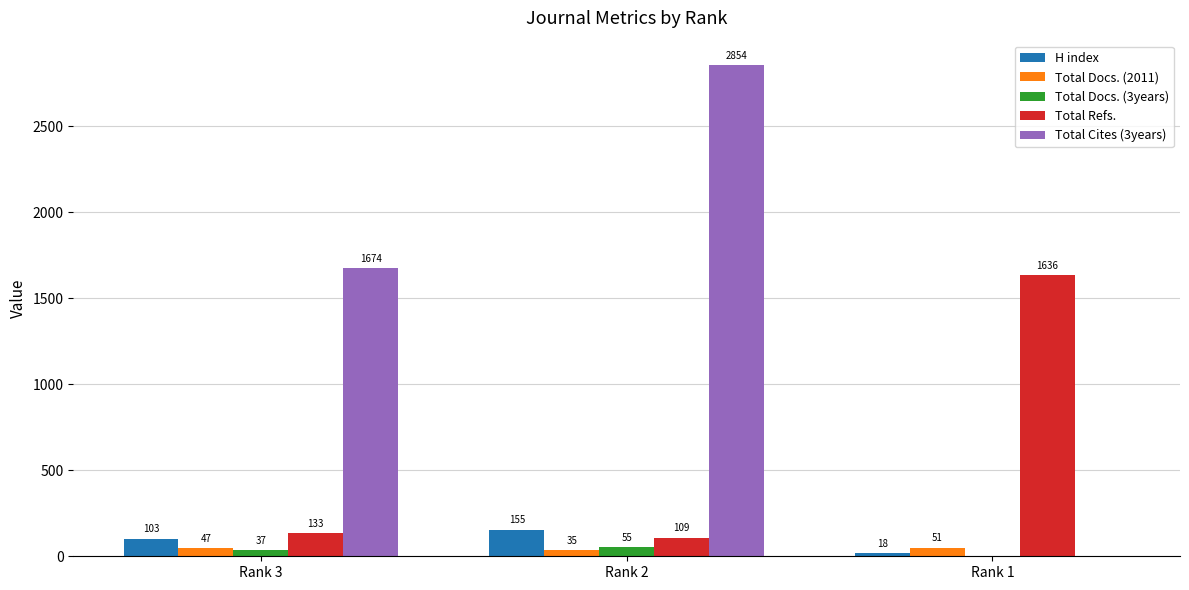

Where is Total Docs. (3years) nearest to the value 27?

Rank 3